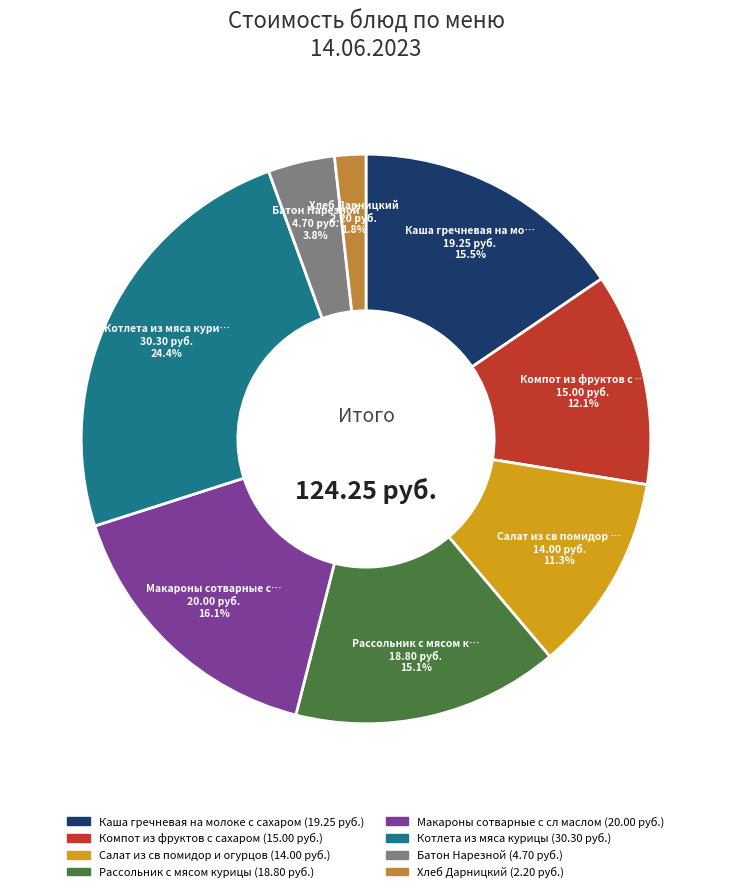

What is the largest slice in the pie chart?

Котлета из мяса курицы